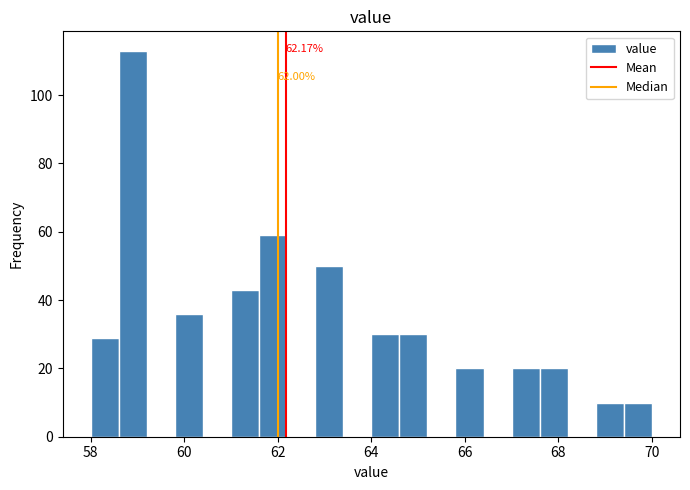

Read against the x-axis, roughly where is the centre of the tallest bar?

59.0